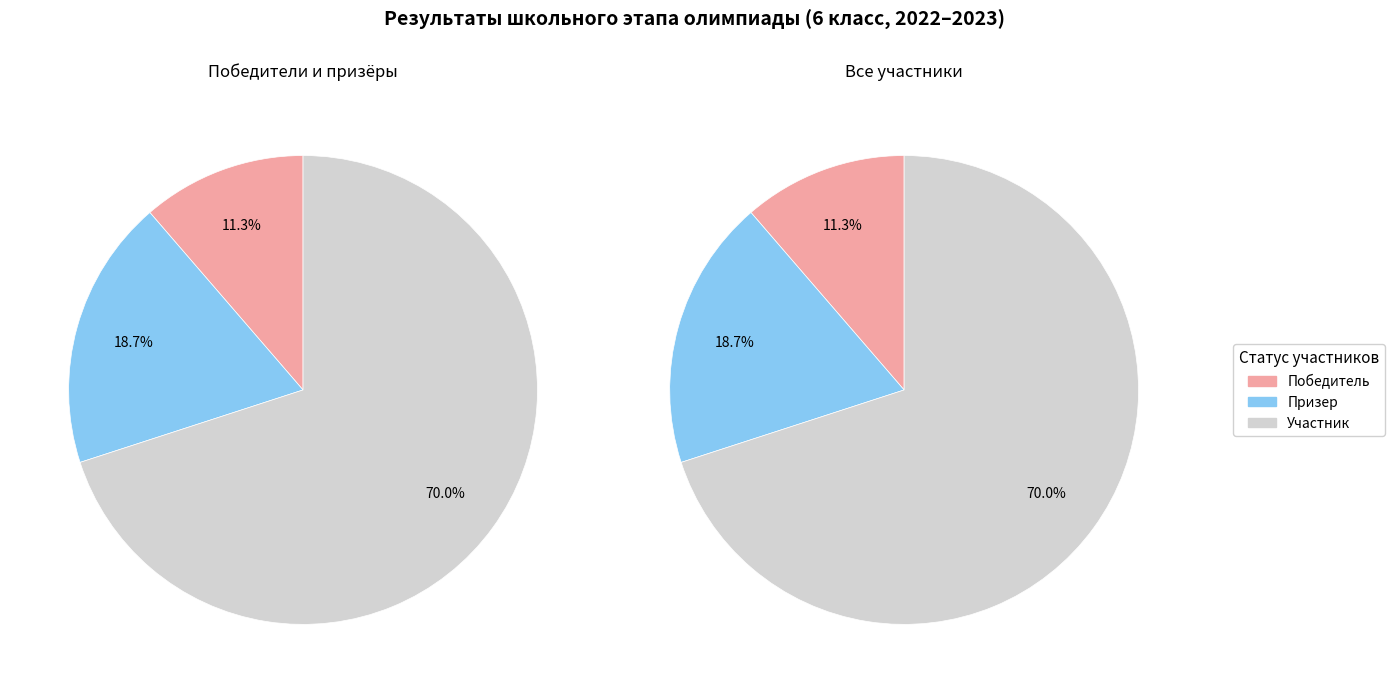

The Призер slice represents 3% of the pie. True or false?

False